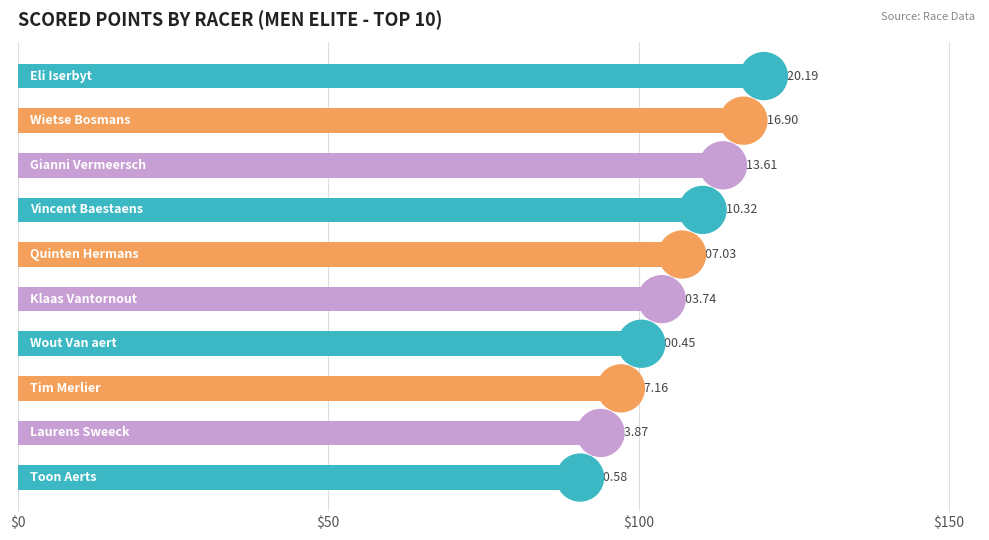

Between 6 and 8, which is larger?

8